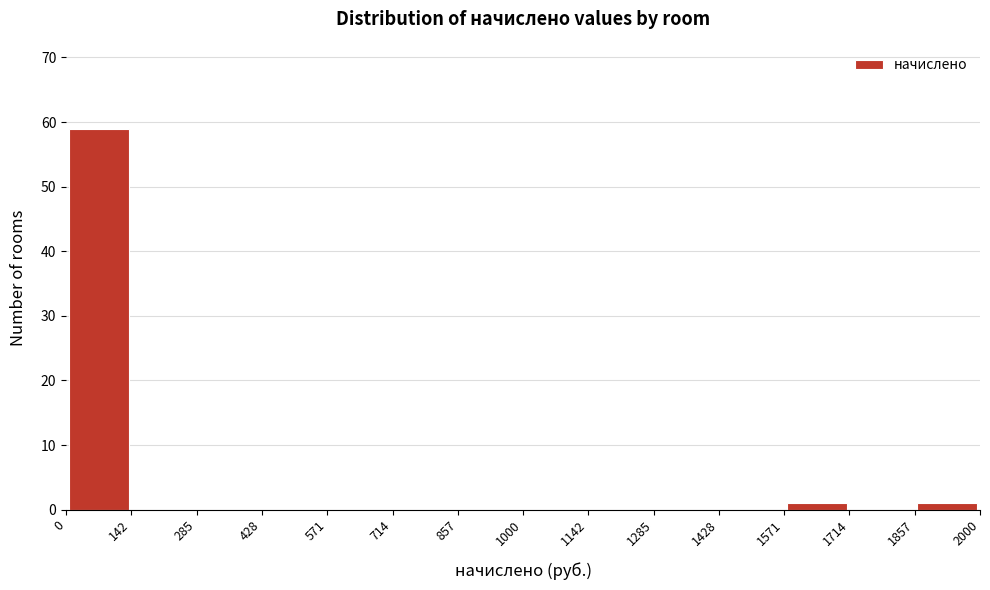

Reading left to right, transcribe this chart: for each bar, give the range it covers on the x-axis and its height. The values are not printed on the chart, so give them approximately, as read against the axis.

0 to 142: 59
142 to 285: 0
285 to 428: 0
428 to 571: 0
571 to 714: 0
714 to 857: 0
857 to 1000: 0
1000 to 1142: 0
1142 to 1285: 0
1285 to 1428: 0
1428 to 1571: 0
1571 to 1714: 1
1714 to 1857: 0
1857 to 2000: 1